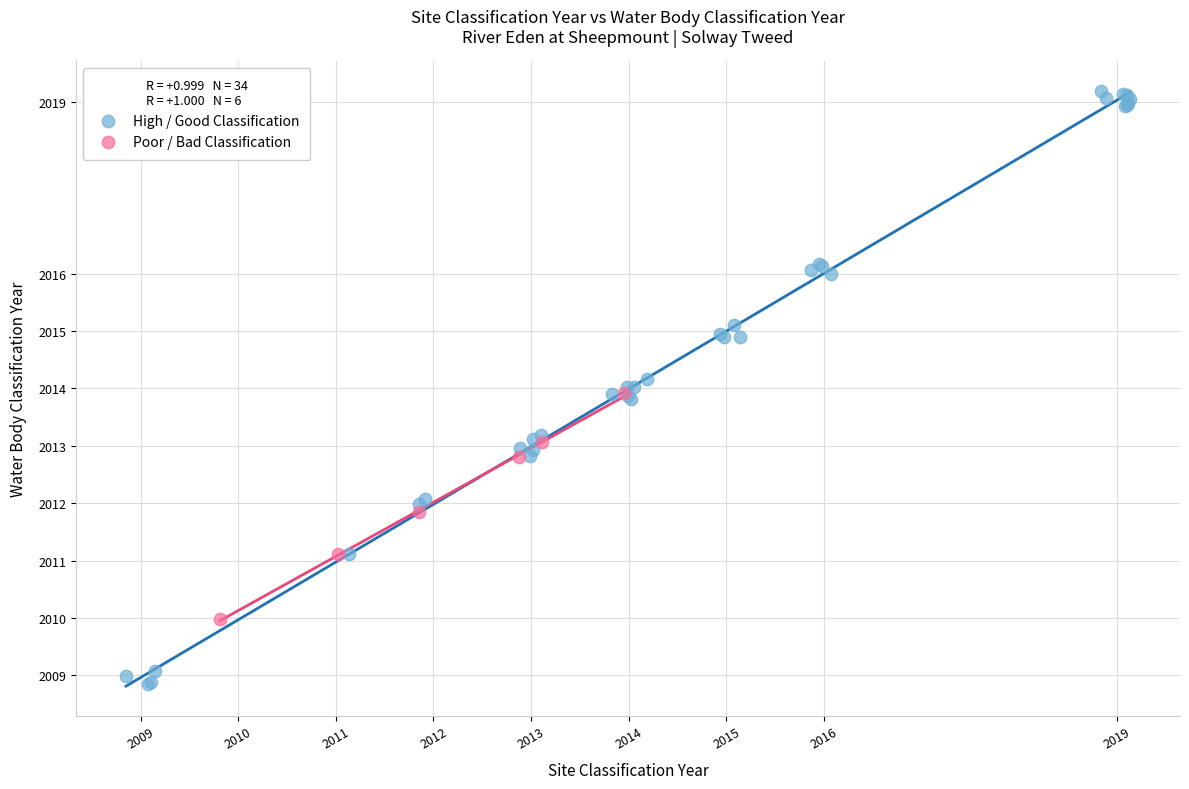

What are all the series names shown in the legend?

High / Good Classification, Poor / Bad Classification